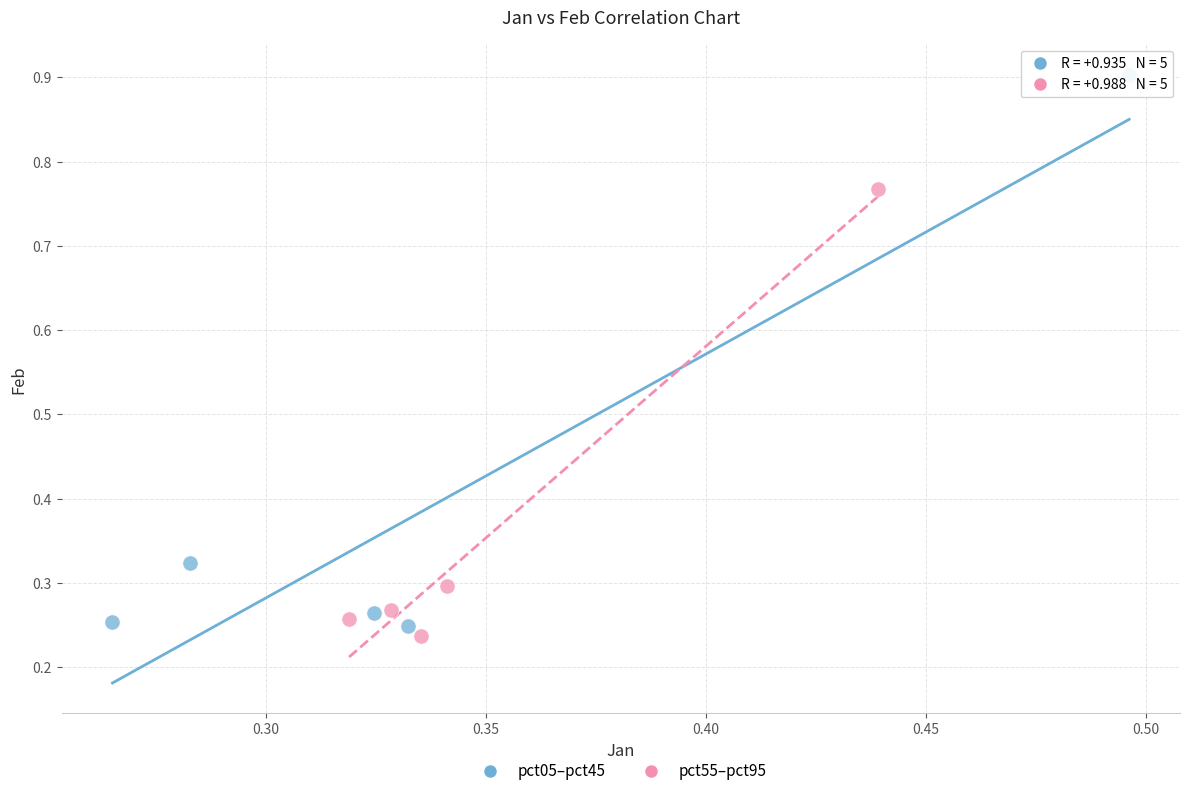

What are all the series names shown in the legend?

pct05–pct45, pct55–pct95